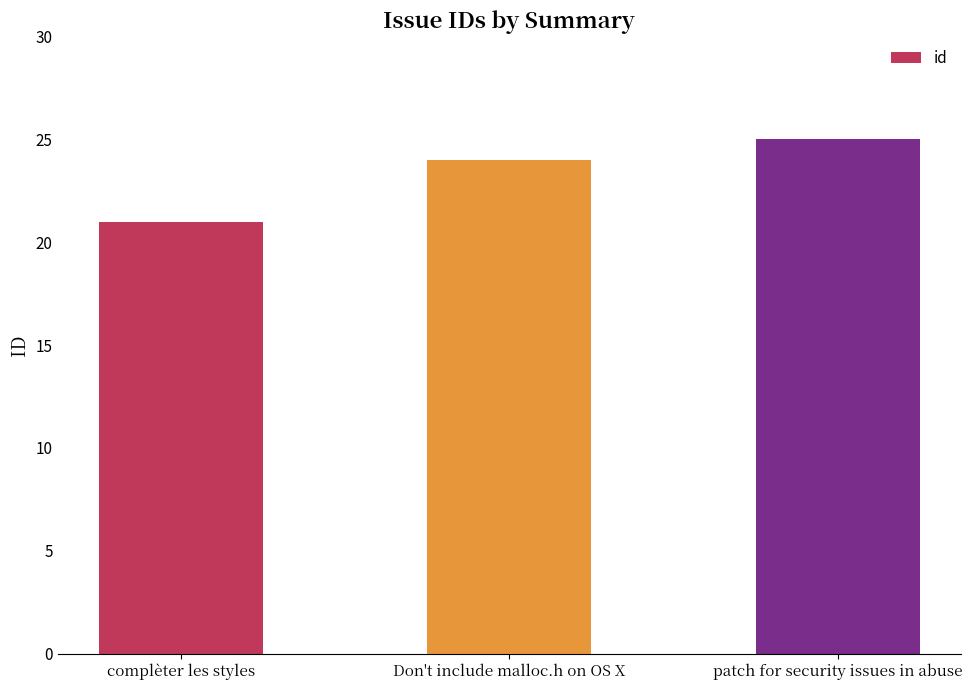

Does the chart contain stacked bars?

No